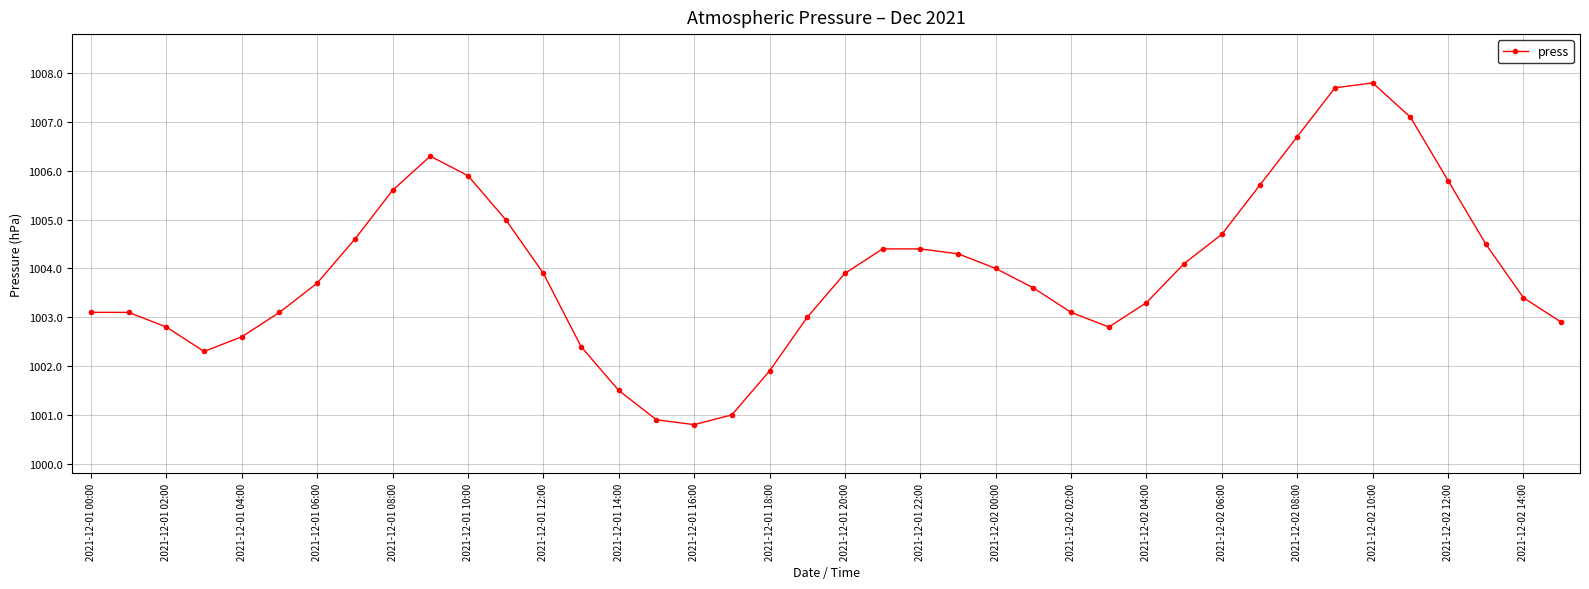

How many lines are shown in the chart?

1